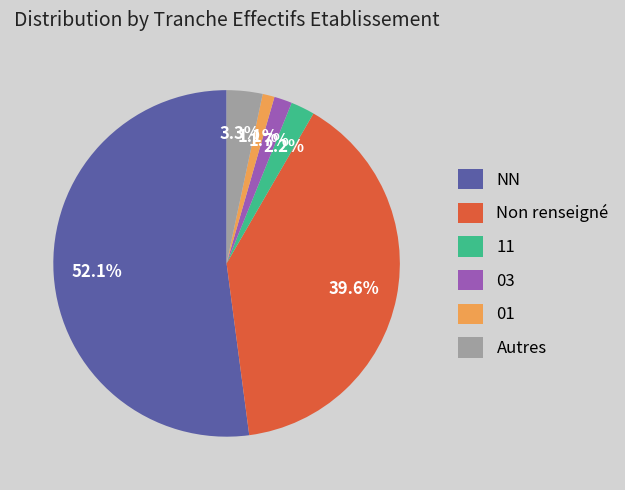

True or false: 03 accounts for 2% of the total.

True